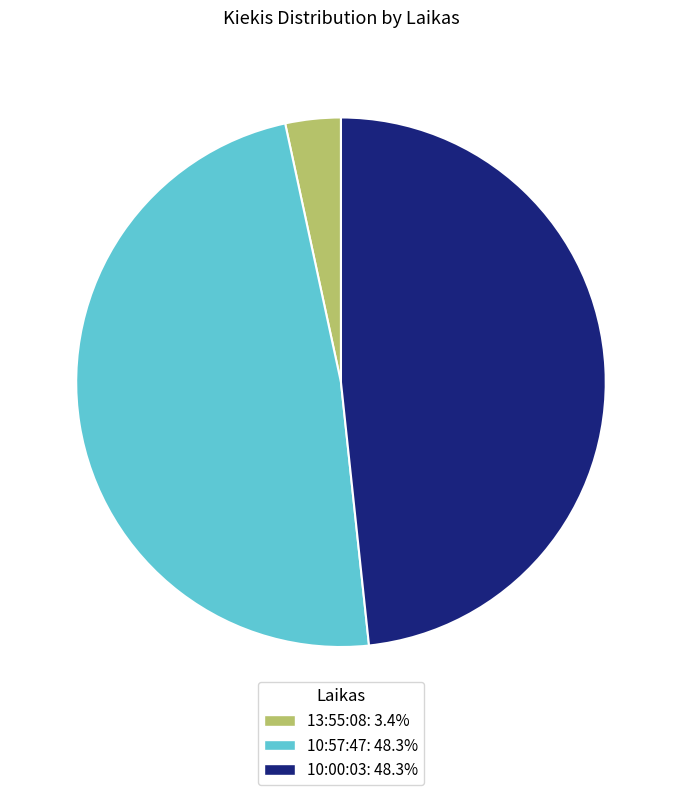

Which has a higher value, 13:55:08 or 10:57:47?

10:57:47